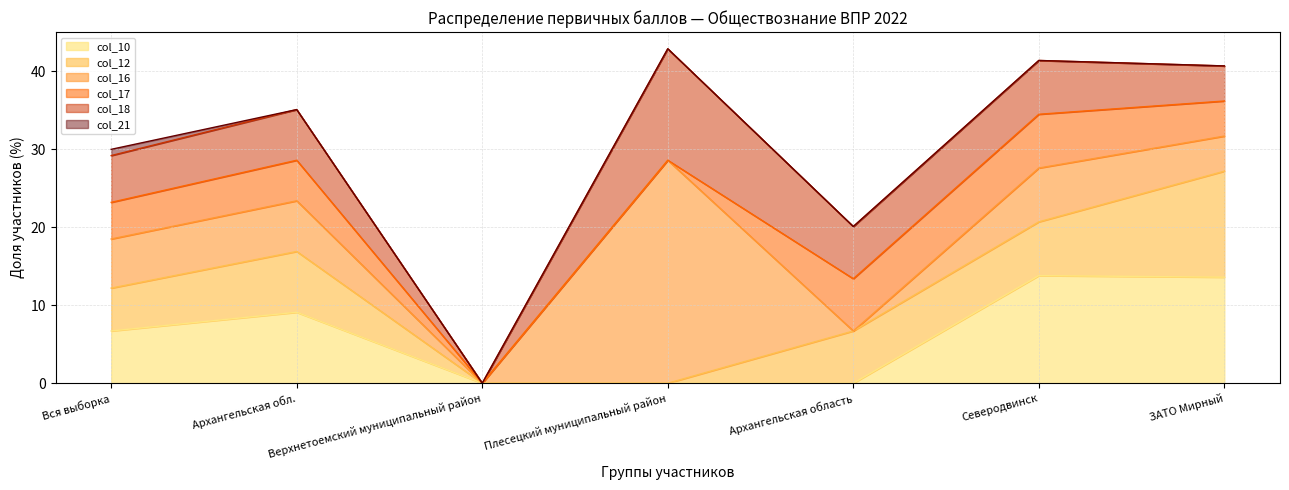

What is the label of the 3rd point from the right?

Архангельская область